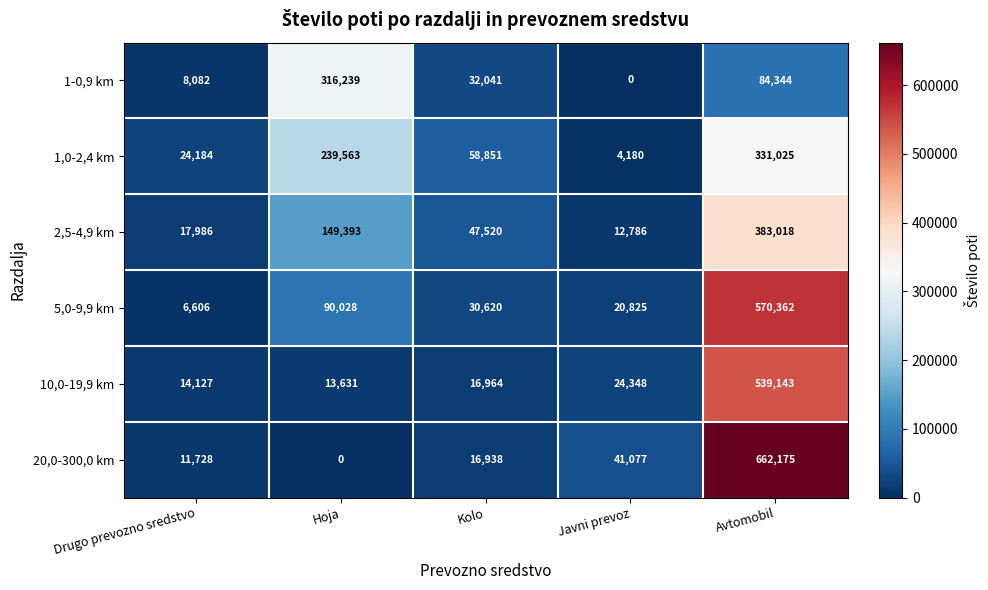

Reading left to right, extract all data points from this chart.

1-0,9 km: 8082	316239	32041	0	84344
1,0-2,4 km: 24184	239563	58851	4180	331025
2,5-4,9 km: 17986	149393	47520	12786	383018
5,0-9,9 km: 6606	90028	30620	20825	570362
10,0-19,9 km: 14127	13631	16964	24348	539143
20,0-300,0 km: 11728	0	16938	41077	662175